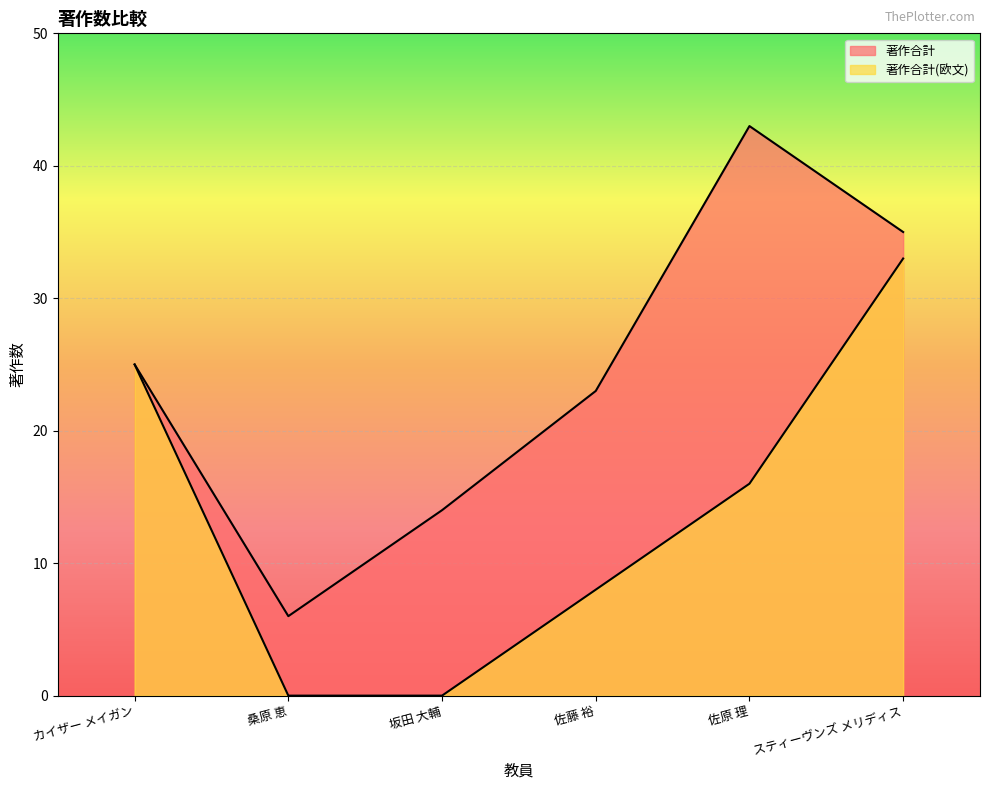

What are all the series names shown in the legend?

著作合計, 著作合計(欧文)